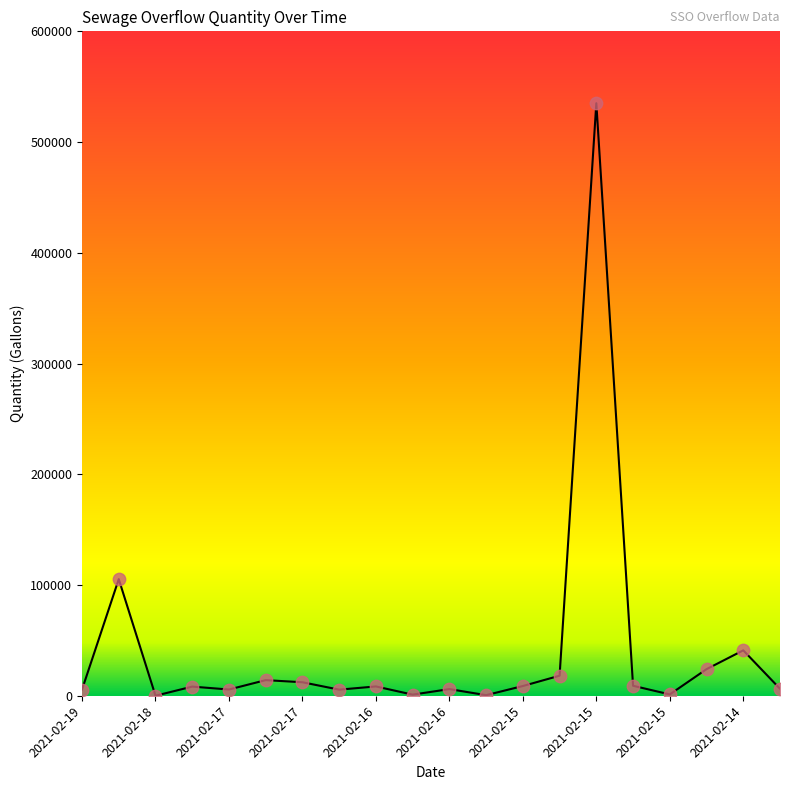

What is the difference between the maximum and minimum values?

535080